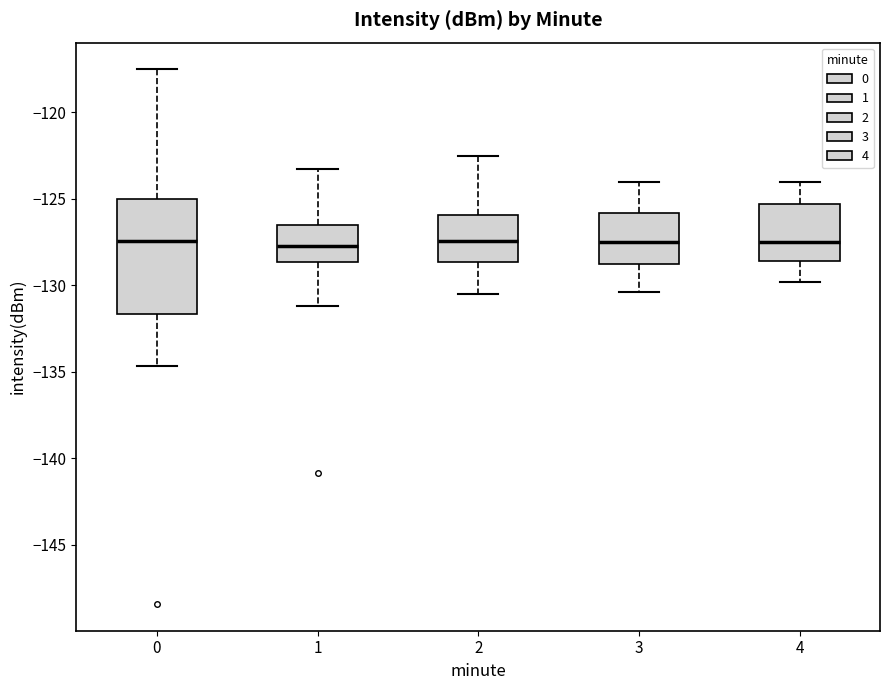

Reading left to right, transcribe this box plot: for each box, give where its median line is, the range the box spans, and where its two whiskers end, as read against the y-axis. The values are not printed on the chart, so give them approximately, as read against the axis.

0: median -127.5, box -131.5 to -125.0, whiskers -134.5 to -117.5
1: median -127.5, box -128.5 to -126.5, whiskers -131.0 to -123.5
2: median -127.5, box -128.5 to -126.0, whiskers -130.5 to -122.5
3: median -127.5, box -128.5 to -126.0, whiskers -130.5 to -124.0
4: median -127.5, box -128.5 to -125.5, whiskers -130.0 to -124.0